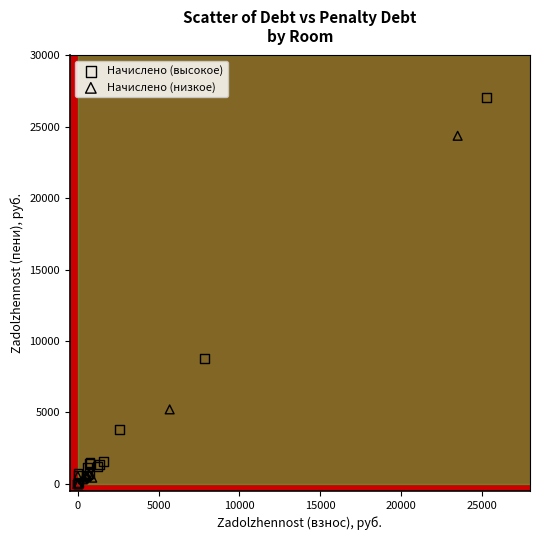

Which series reaches the maximum Y coordinate?

Начислено (высокое)